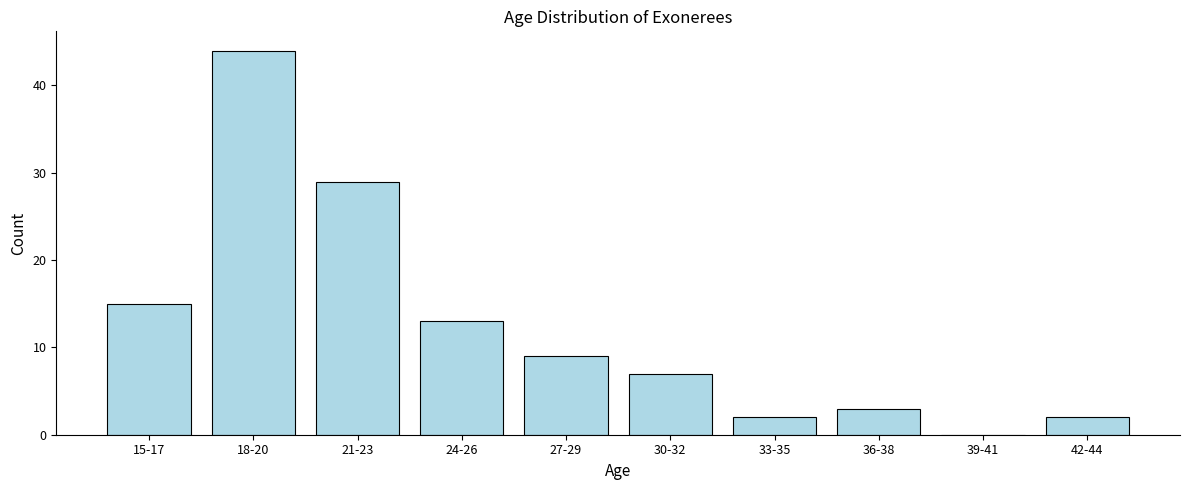

Reading left to right, list all the values displayed in this chart.

15-17=15	18-20=44	21-23=29	24-26=13	27-29=9	30-32=7	33-35=2	36-38=3	39-41=0	42-44=2